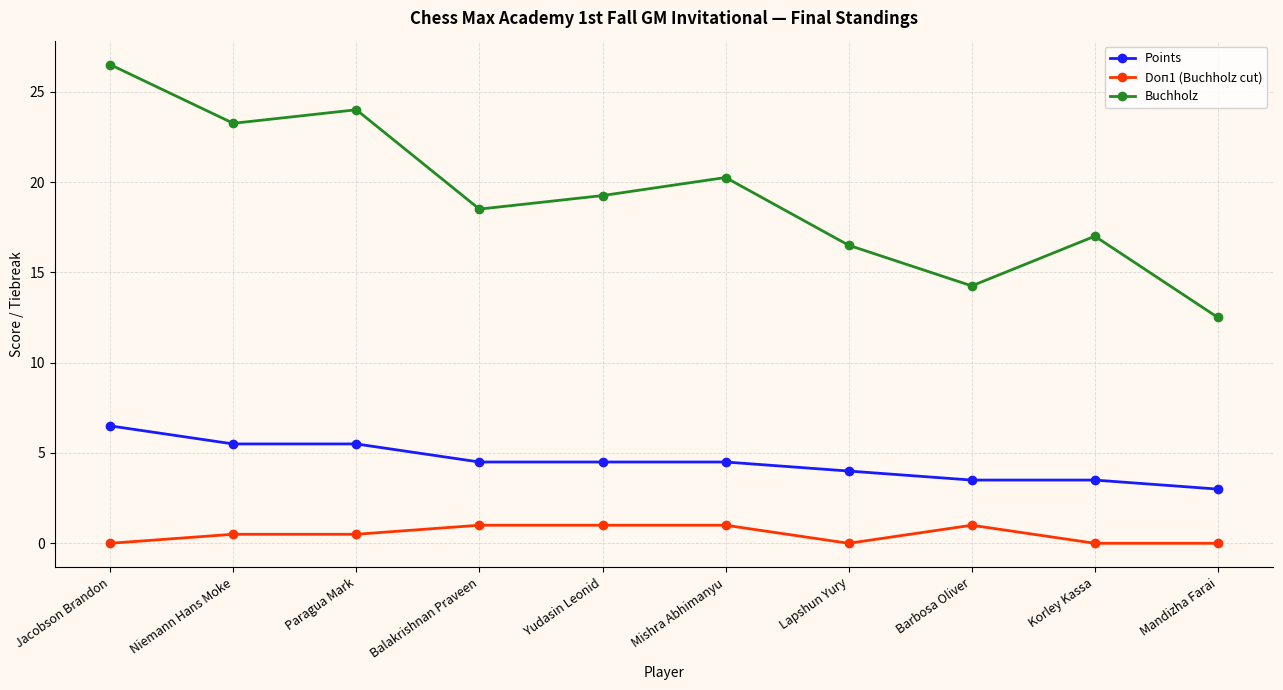

At which label is Points closest to 4?

Lapshun Yury